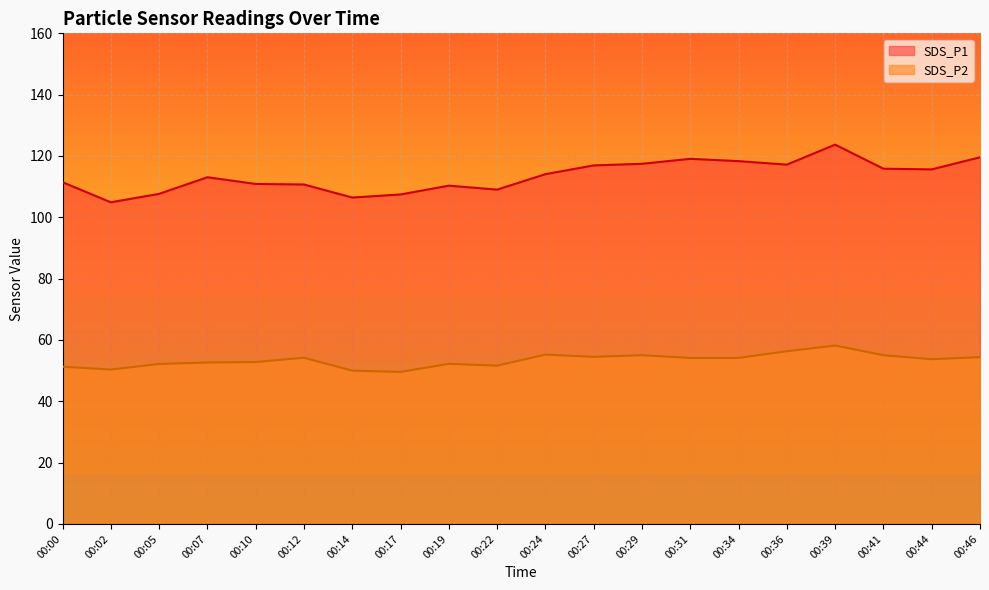

What is the value of the SDS_P2 point at the 15th from the left?

54.1